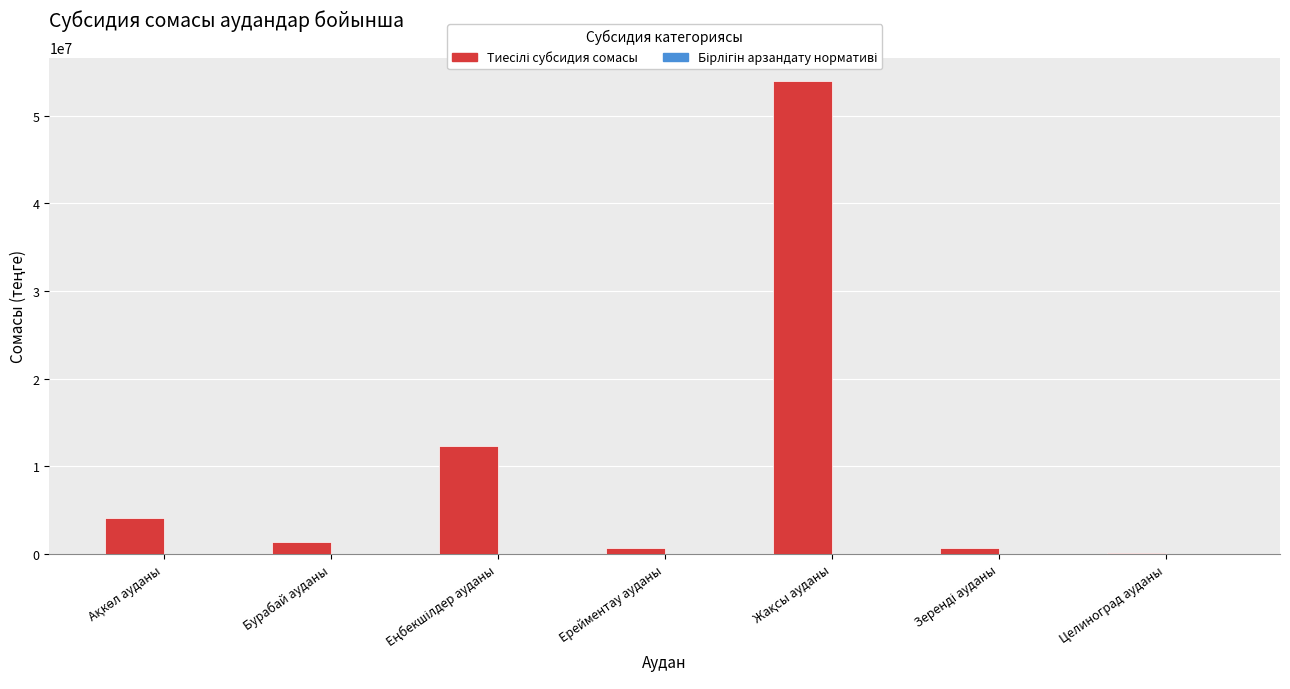

How many groups of bars are there?

7